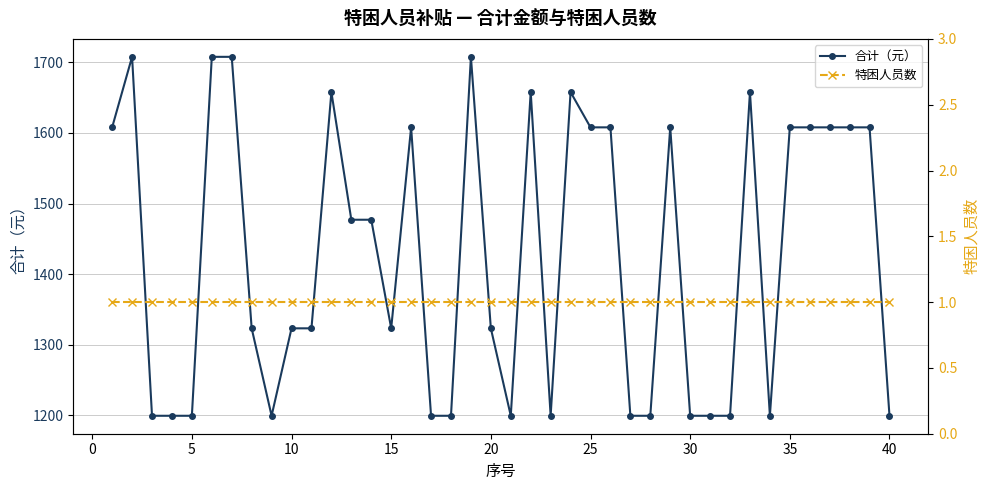

True or false: 合计（元） has more than 2 interior local peaks.

True